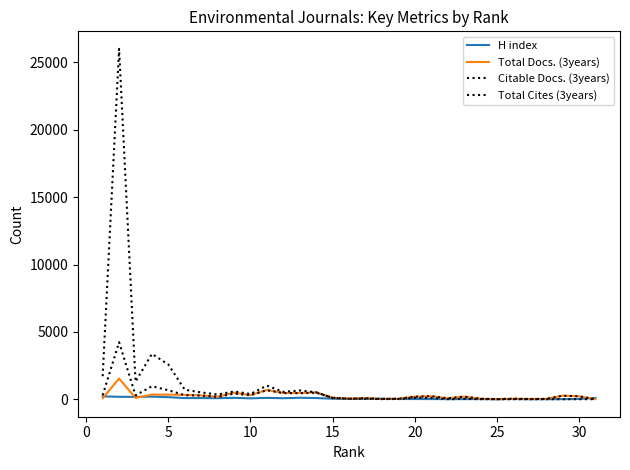

Is this an area chart (filled region under the line)?

No